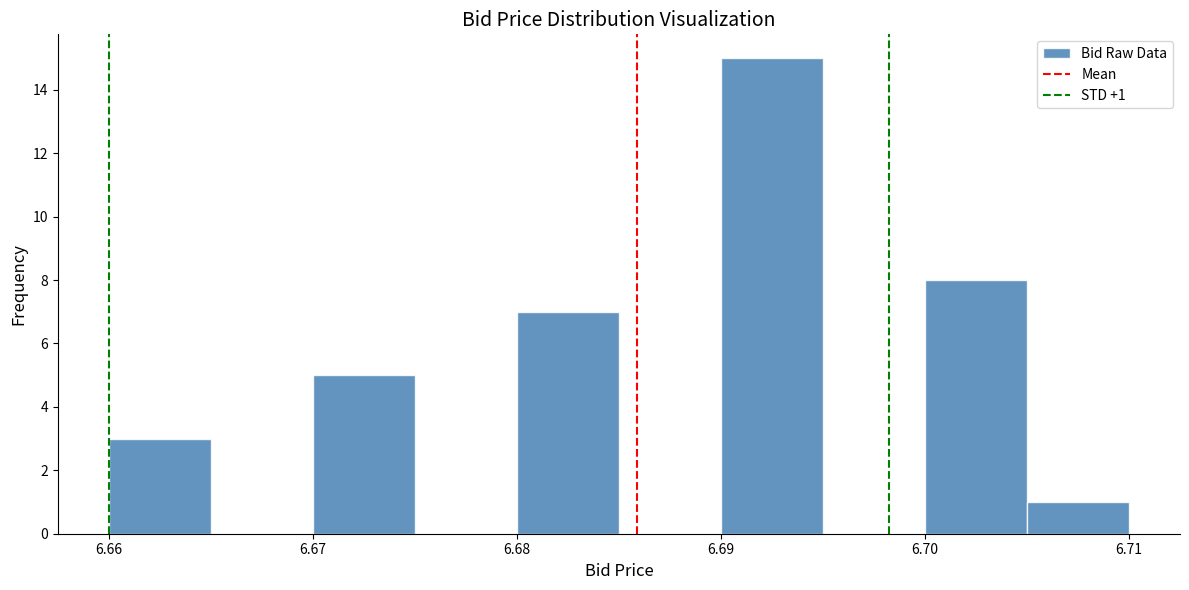

Which range on the x-axis has the tallest bar?

6.690 to 6.695